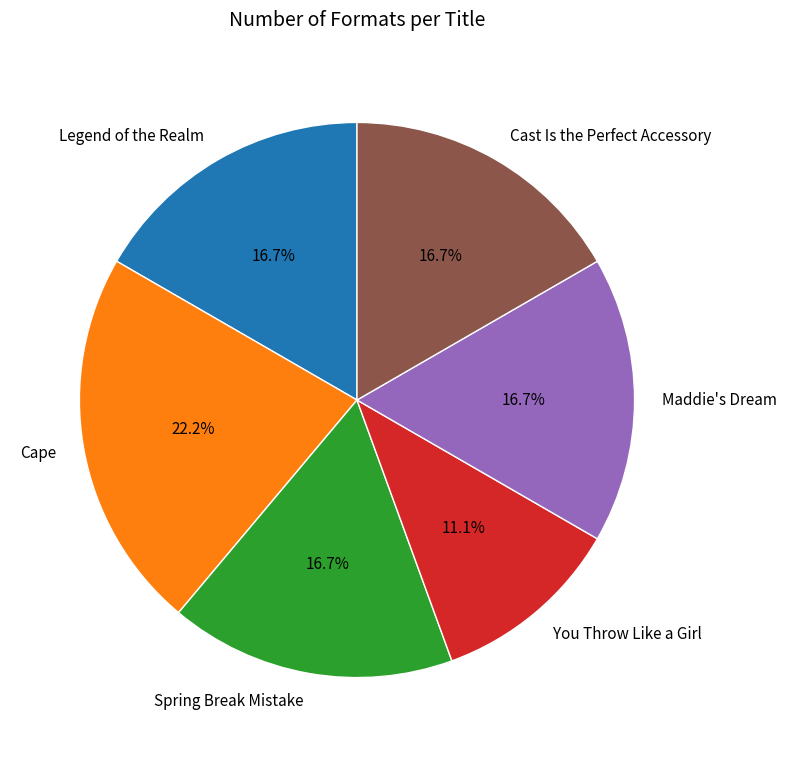

Do Legend of the Realm and You Throw Like a Girl together represent more than half of the pie?

No